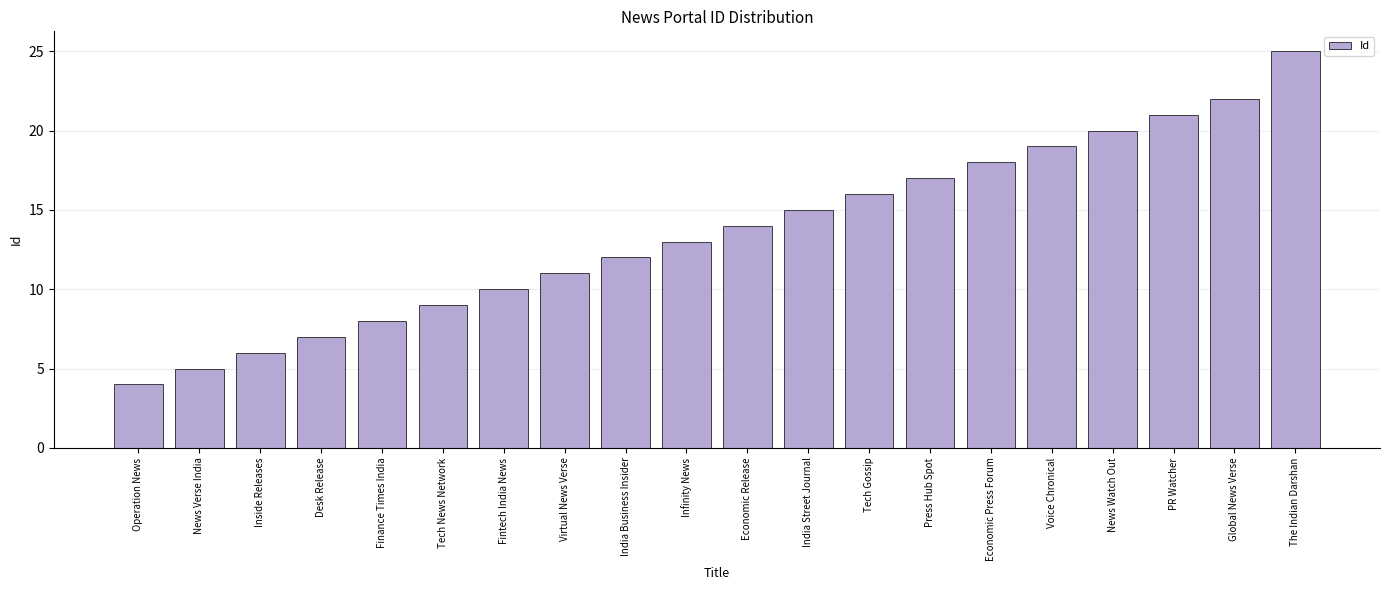

At which category does the chart reach its minimum across all series?

Operation News